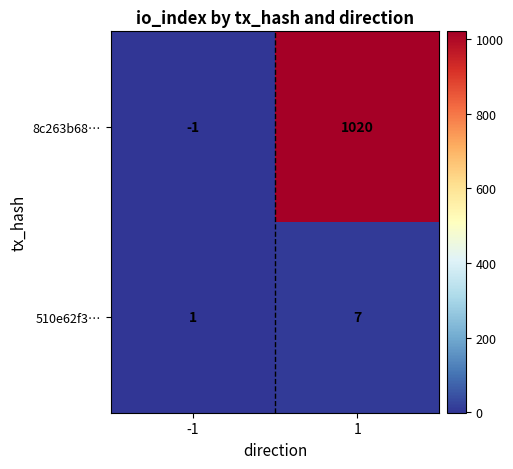

What is the spread (max minus min) of values at 1?

1013